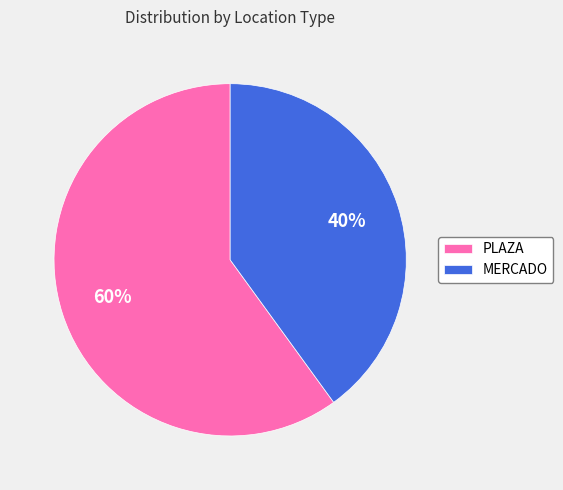

Which category has the smallest portion of the pie?

MERCADO